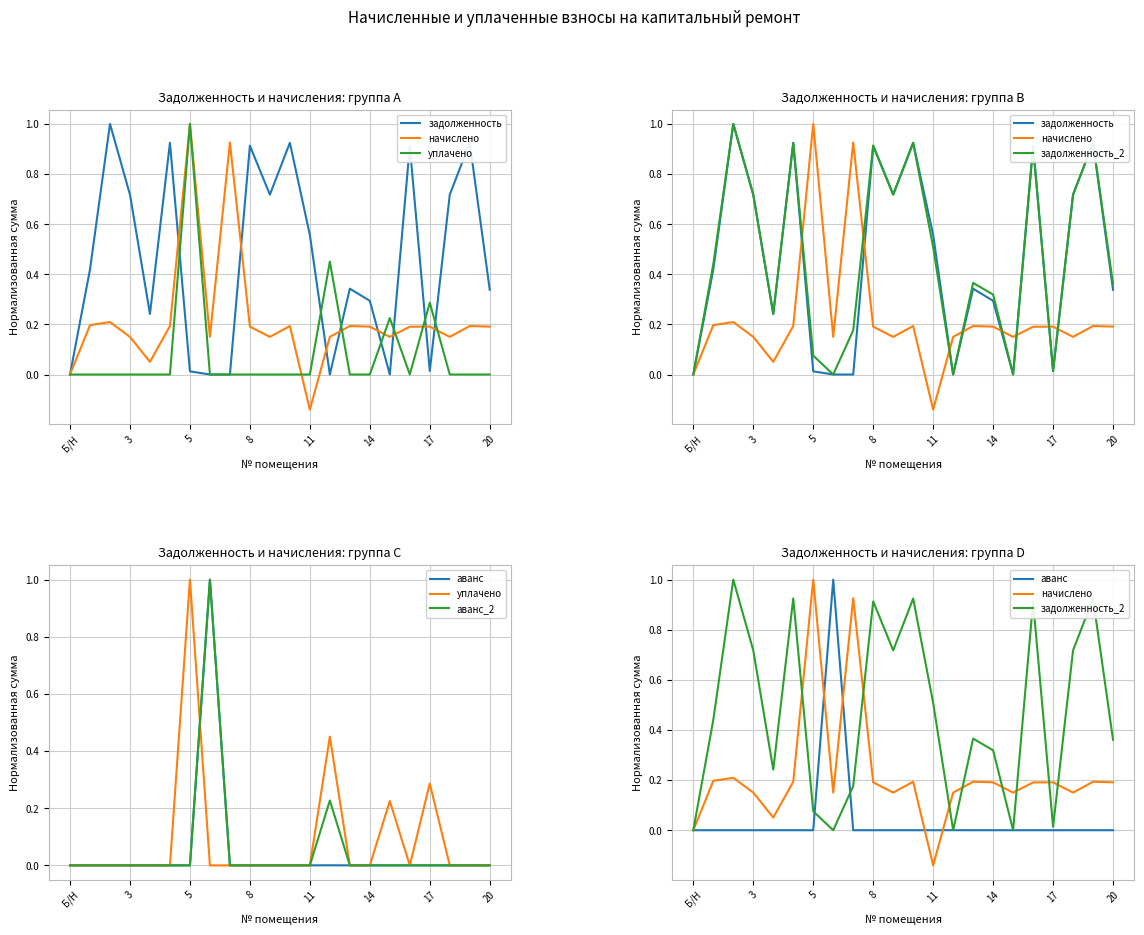

How many lines are shown in the chart?

6